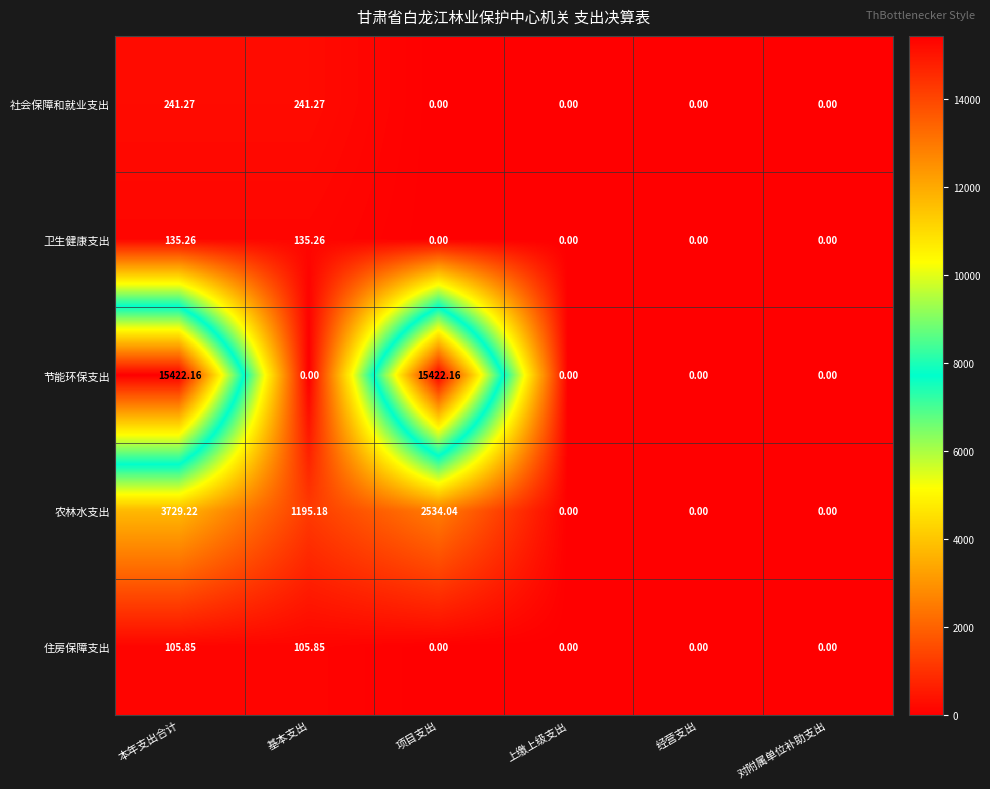

At how many categories does at least one series exceed 14345?

2